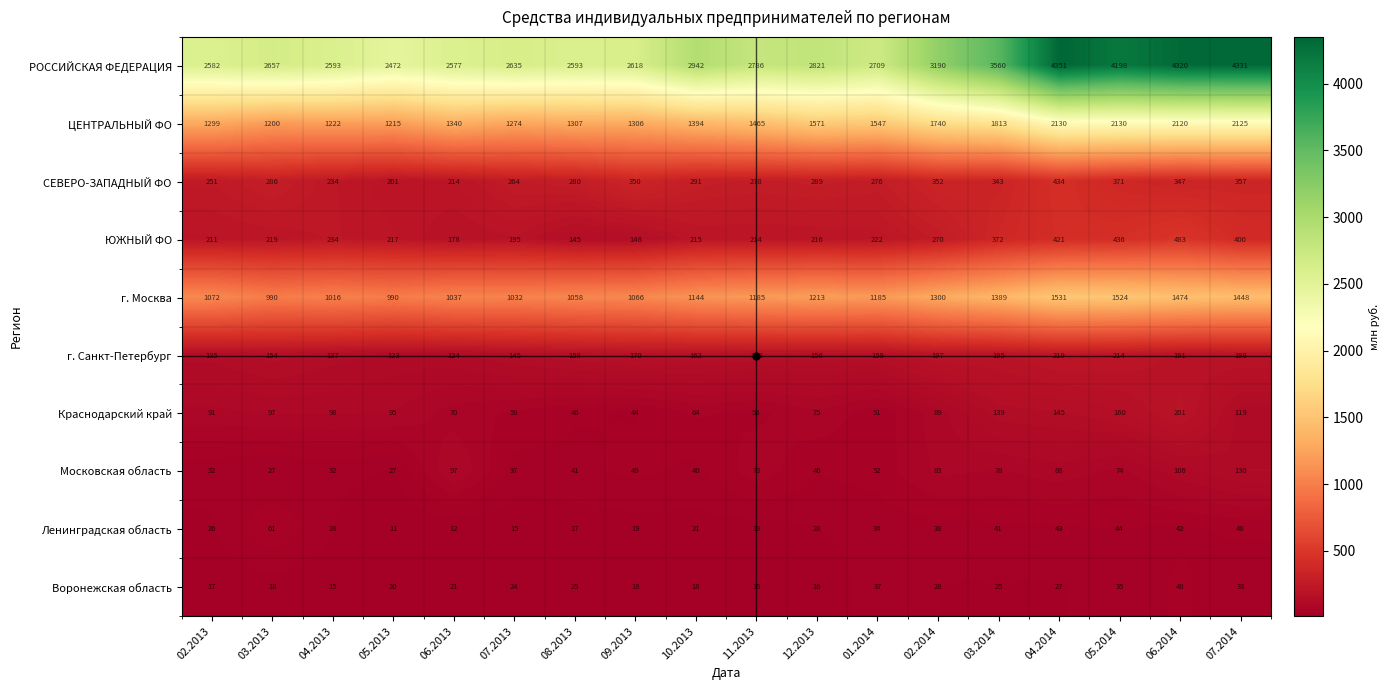

Rank the series by their maximum value, from highest to lowest.

РОССИЙСКАЯ ФЕДЕРАЦИЯ, ЦЕНТРАЛЬНЫЙ ФО, г. Москва, ЮЖНЫЙ ФО, СЕВЕРО-ЗАПАДНЫЙ ФО, г. Санкт-Петербург, Краснодарский край, Московская область, Ленинградская область, Воронежская область